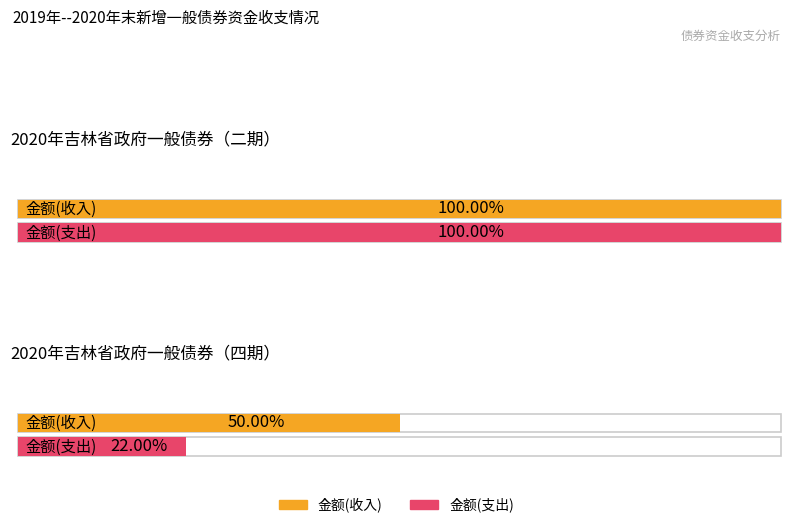

At 2020年吉林省政府一般债券（二期）, list the series in order from smallest to largest.

金额(收入), 金额(支出)